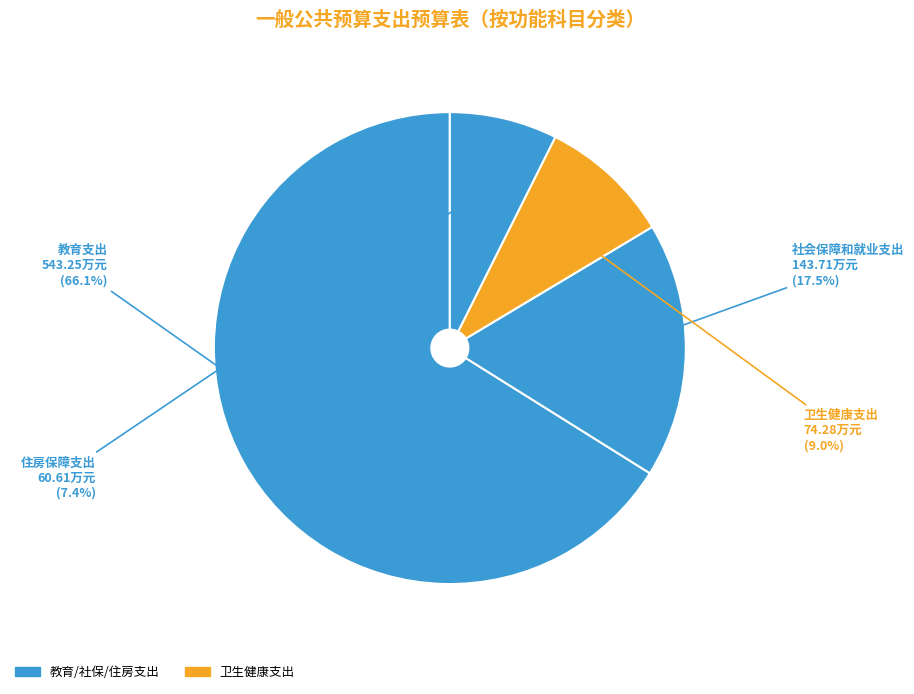

To the nearest percent, what is the average slice percentage?

25%